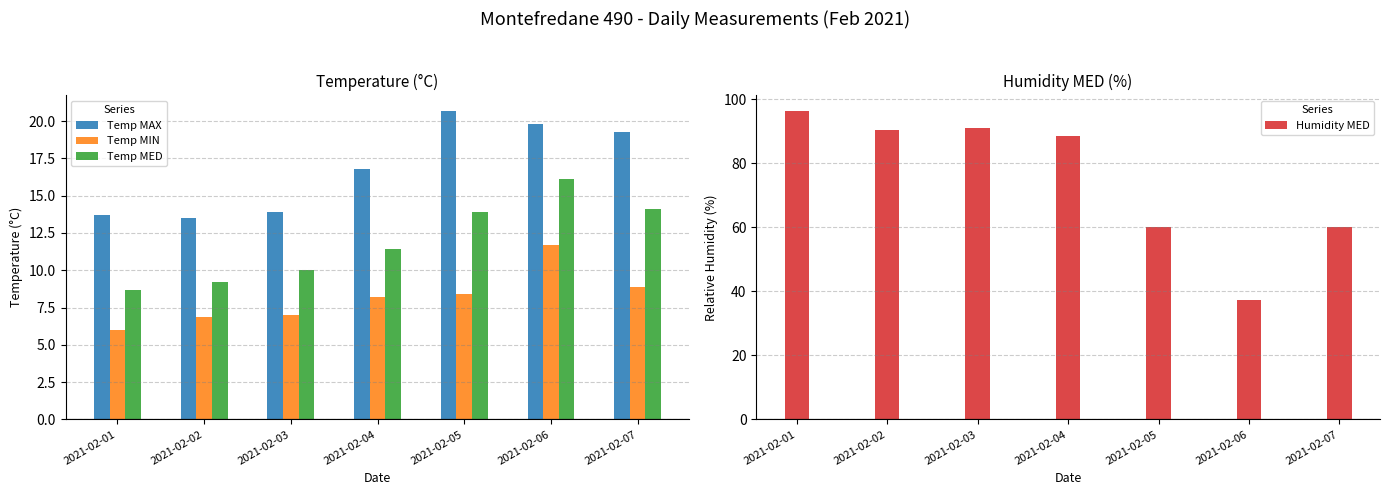

The Temp MIN series shows 8.4 at 2021-02-05. True or false?

True